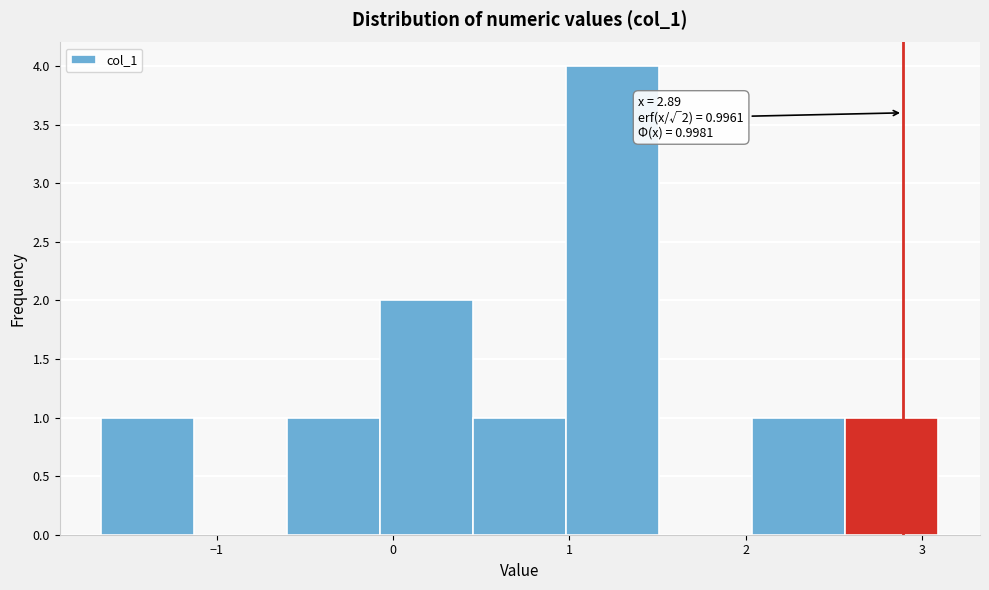

Over which range of the x-axis is the bar tallest?

1.0 to 1.5